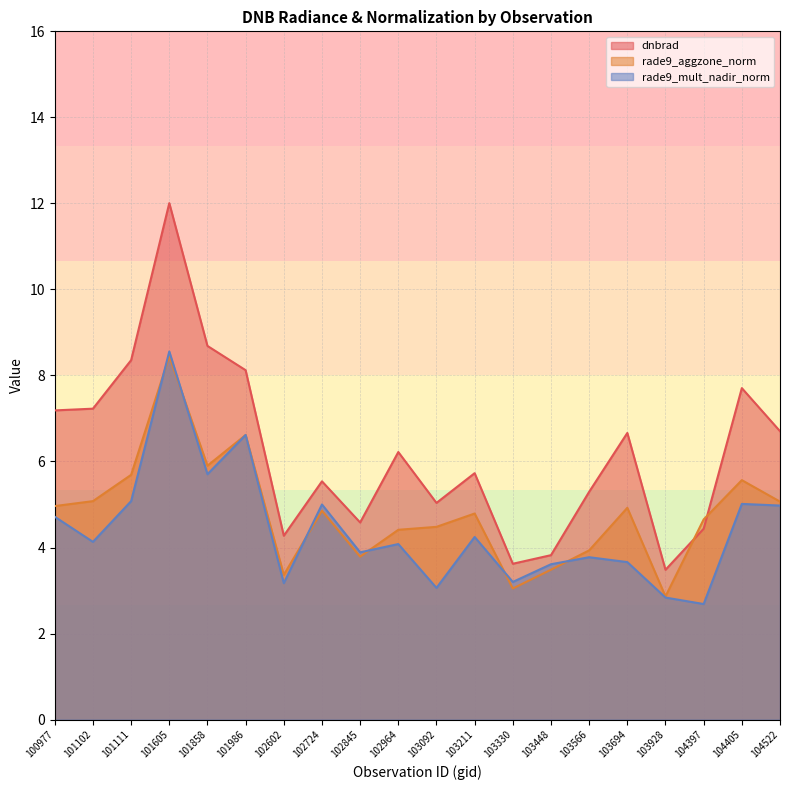

How many data points in rade9_mult_nadir_norm are less than 4?

9